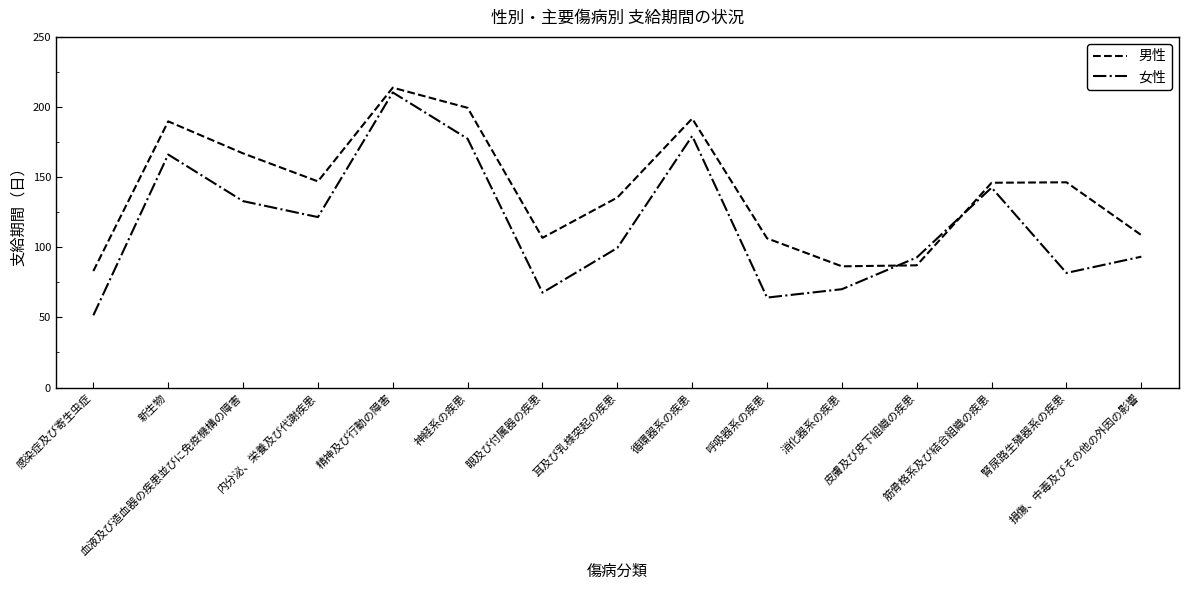

Rank the series at 循環器系の疾患 from highest to lowest value.

男性, 女性